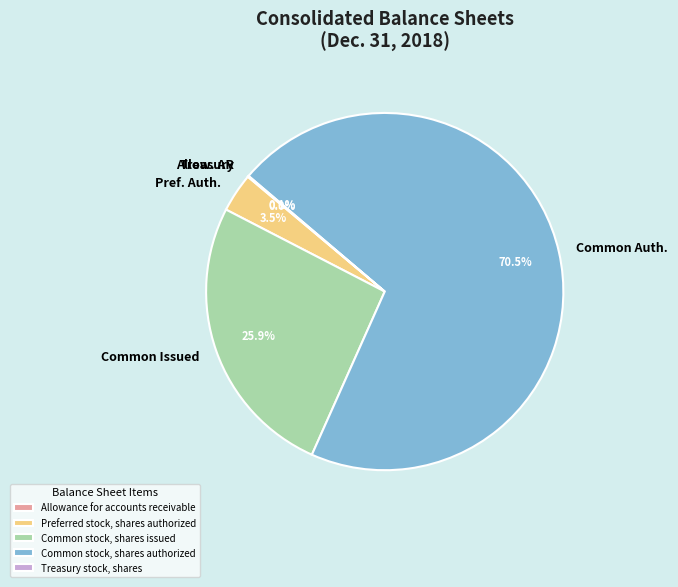

Between Common Auth. and Common Issued, which is larger?

Common Auth.